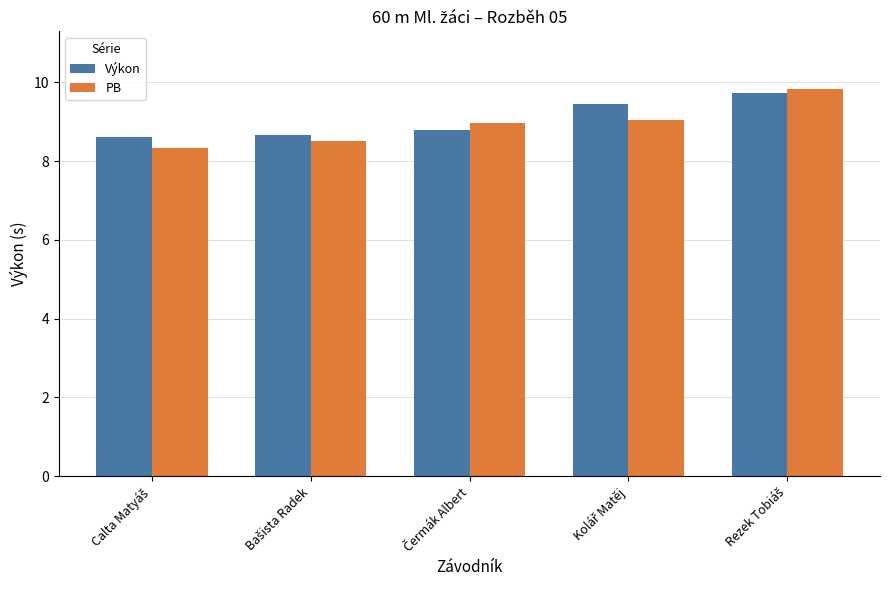

How many categories are shown in the chart?

5